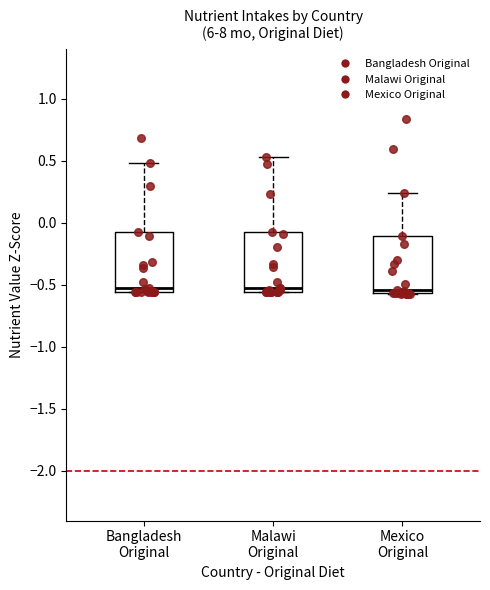

Reading left to right, read every box against the y-axis: the position of its median line, the range the box covers, and the ends of its whiskers. The values are not printed on the chart, so give them approximately, as read against the axis.

Bangladesh Original: median -0.55 (just above the box's lower edge), box -0.55 to -0.05, whiskers -0.55 to 0.50
Malawi Original: median -0.50, box -0.55 to -0.05, whiskers -0.55 to 0.55
Mexico Original: median -0.55 (just above the box's lower edge), box -0.55 to -0.10, whiskers -0.55 to 0.25